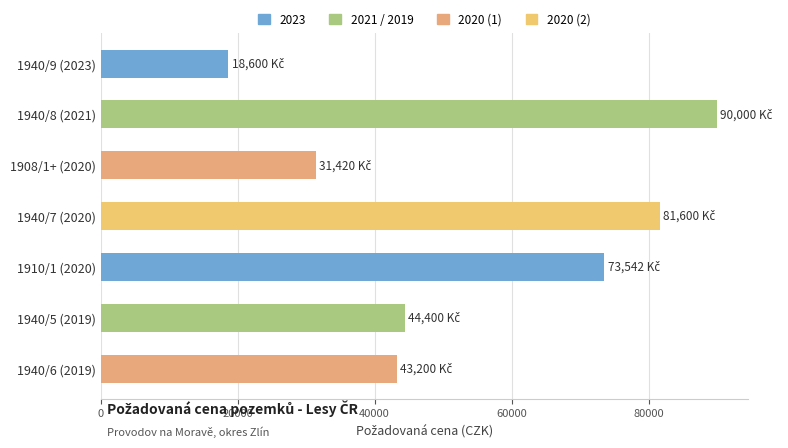

List the labels in order of value, largest first.

1940/8 (2021), 1940/7 (2020), 1910/1 (2020), 1940/5 (2019), 1940/6 (2019), 1908/1+ (2020), 1940/9 (2023)